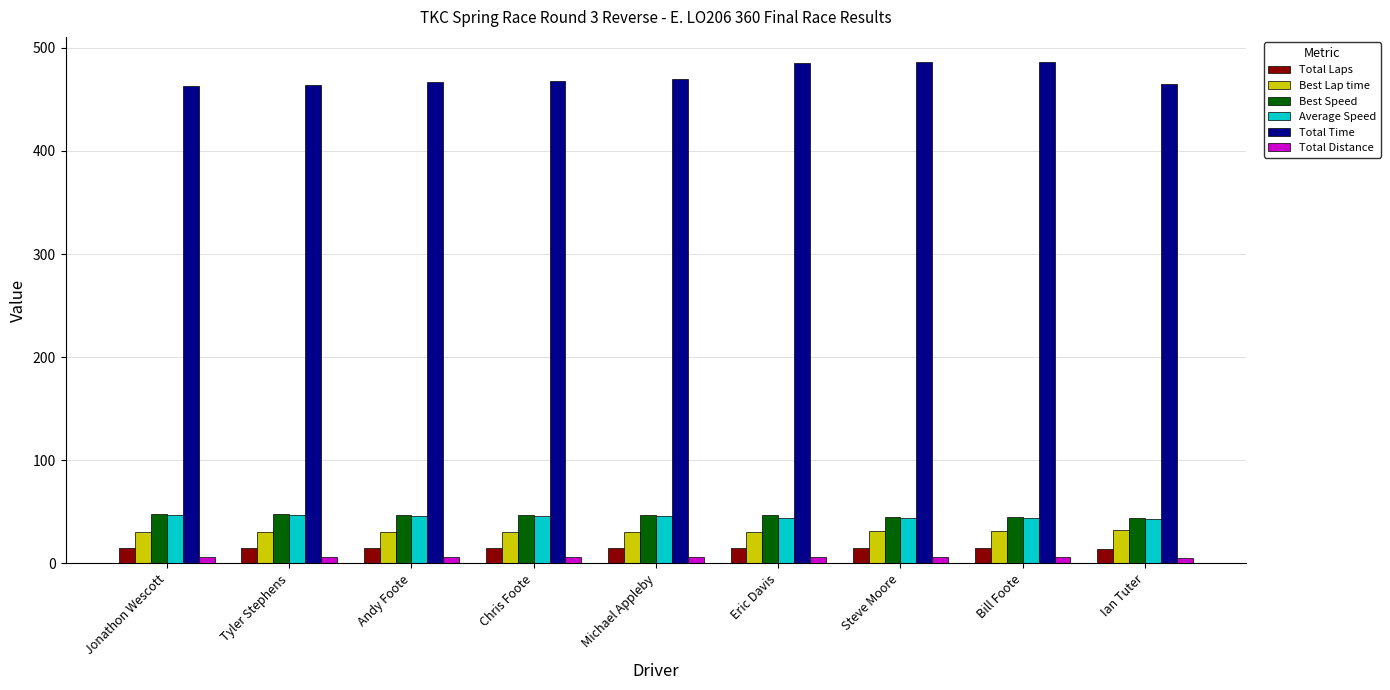

What position from the left is Steve Moore?

7